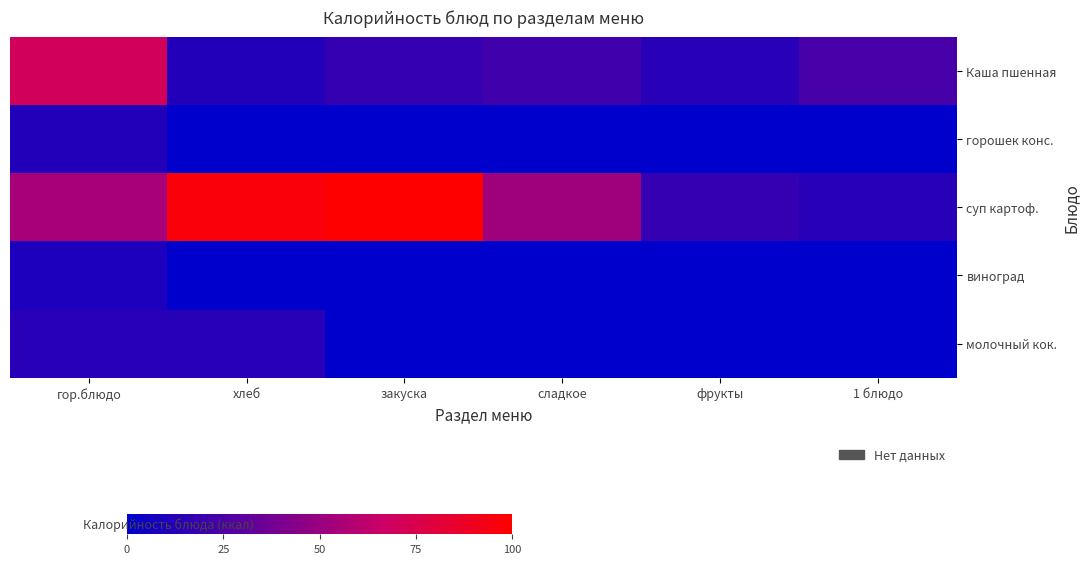

Reading left to right, list all the values displayed in this chart.

Каша пшенная: гор.блюдо=147.3	хлеб=24.6	закуска=36.3	сладкое=44.8	фрукты=28.0	1 блюдо=50.0
горошек конс.: гор.блюдо=24.6	хлеб=0.0	закуска=0.0	сладкое=0.0	фрукты=0.0	1 блюдо=0.0
суп картоф.: гор.блюдо=115.6	хлеб=202.7	закуска=210.3	сладкое=110.0	фрукты=36.3	1 блюдо=28.0
виноград: гор.блюдо=20.0	хлеб=0.0	закуска=0.0	сладкое=0.0	фрукты=0.0	1 блюдо=0.0
молочный кок.: гор.блюдо=28.0	хлеб=28.0	закуска=0.0	сладкое=0.0	фрукты=0.0	1 блюдо=0.0